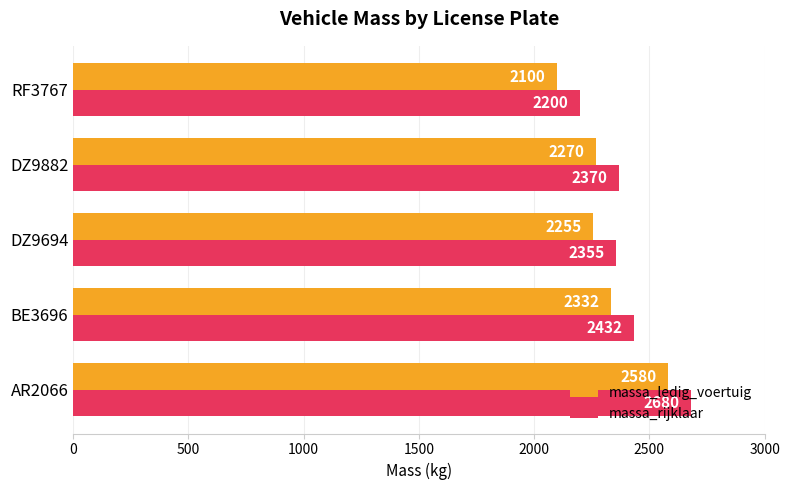

What is the maximum value for massa_rijklaar?

2680